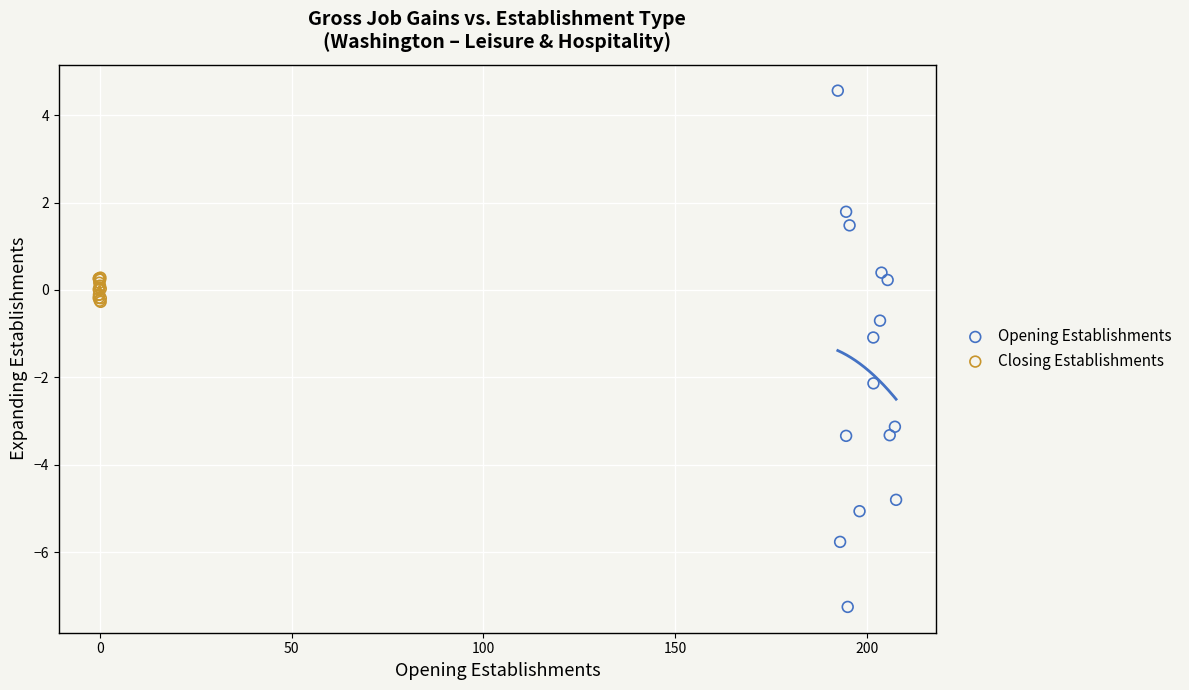

What are all the series names shown in the legend?

Opening Establishments, Closing Establishments